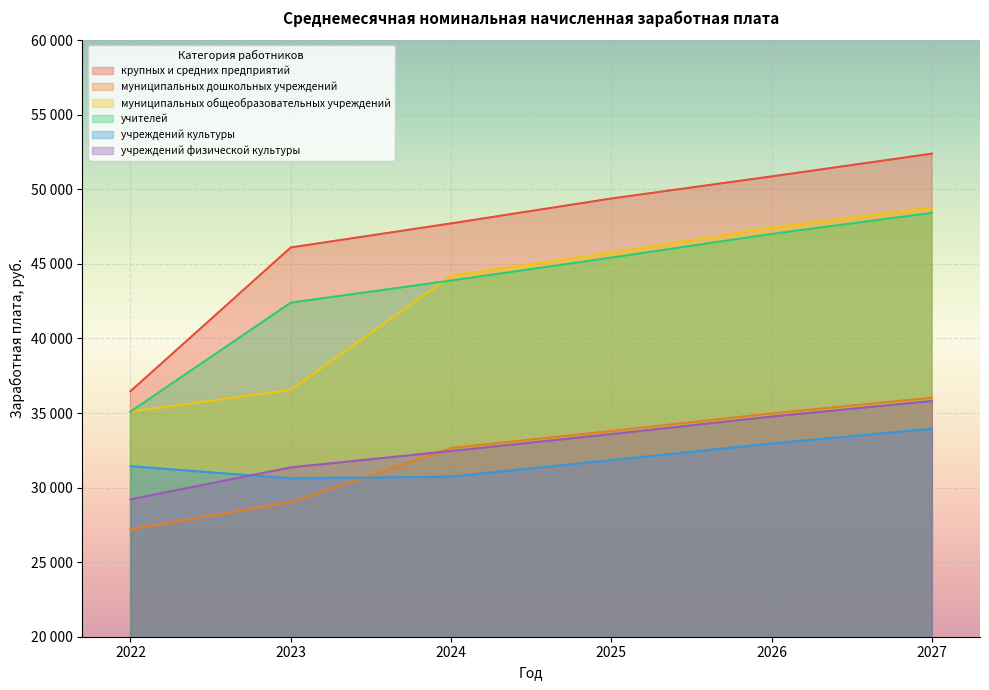

What is the sum of all учителей values?

262227.3